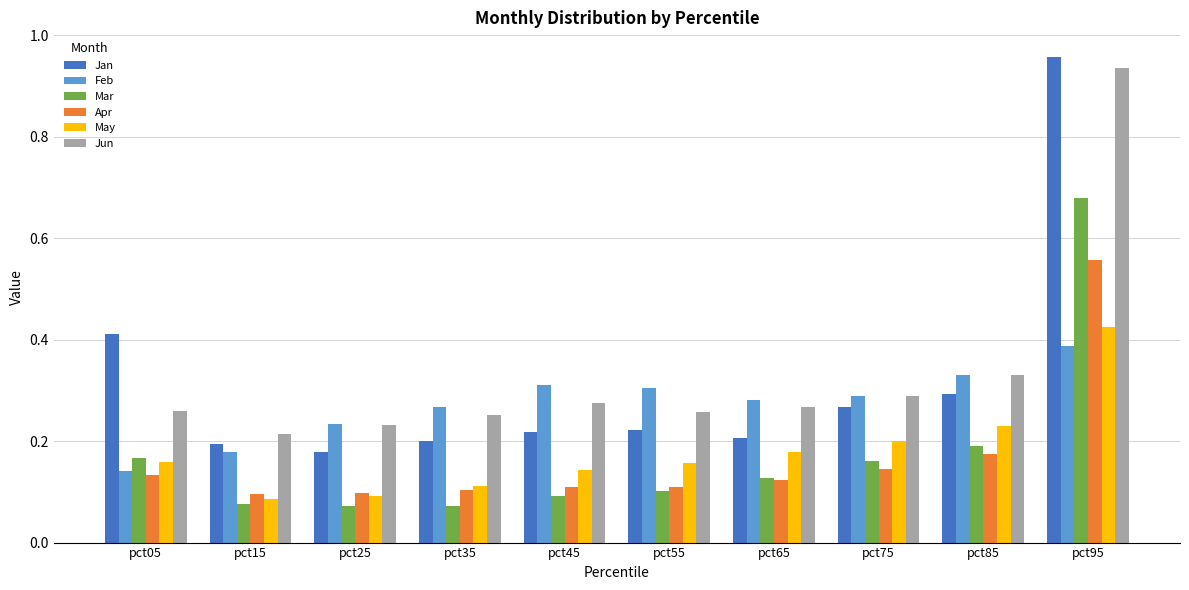

The Jan series shows 0.6 at pct05. True or false?

False